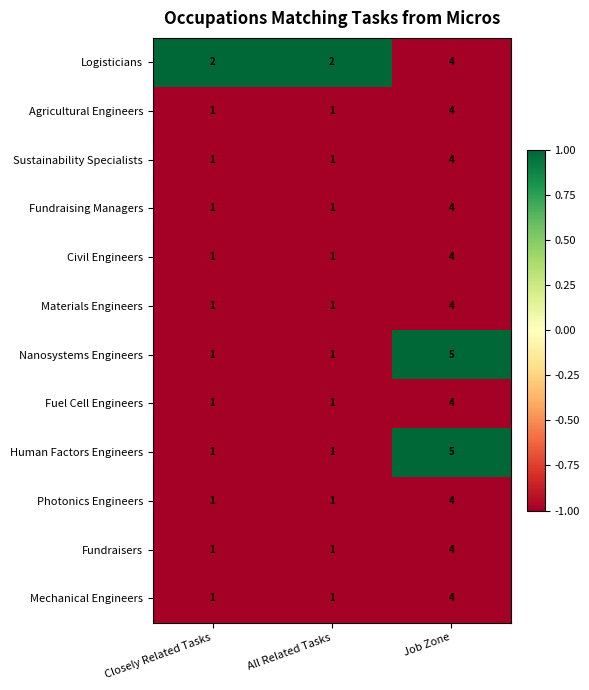

What is the sum of all Nanosystems Engineers values?

7